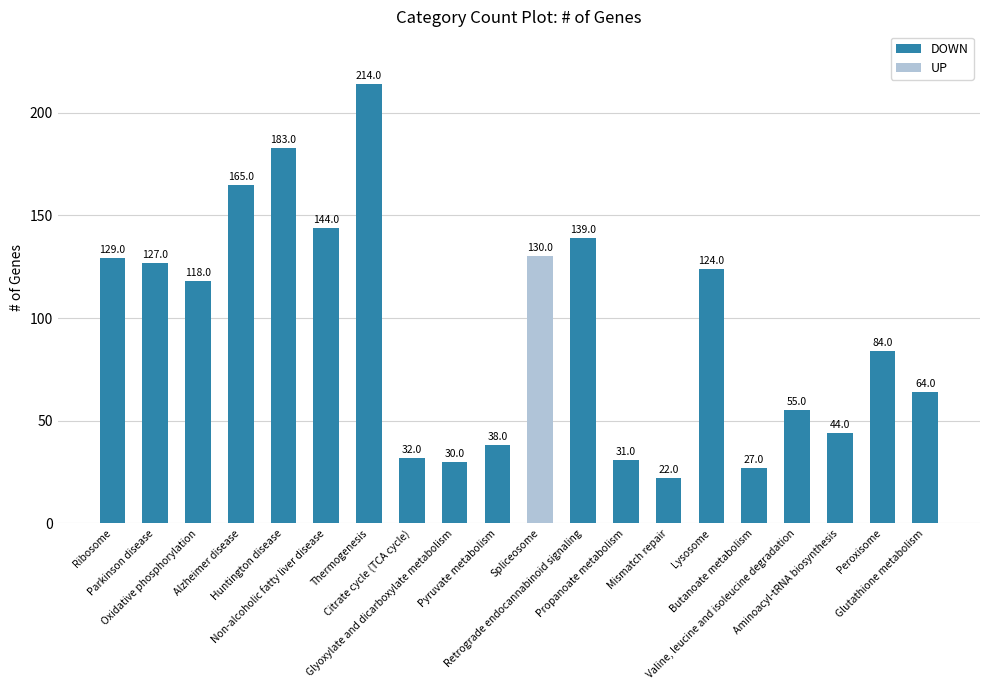

The chart shows a value of 32 at Citrate cycle (TCA cycle). True or false?

True